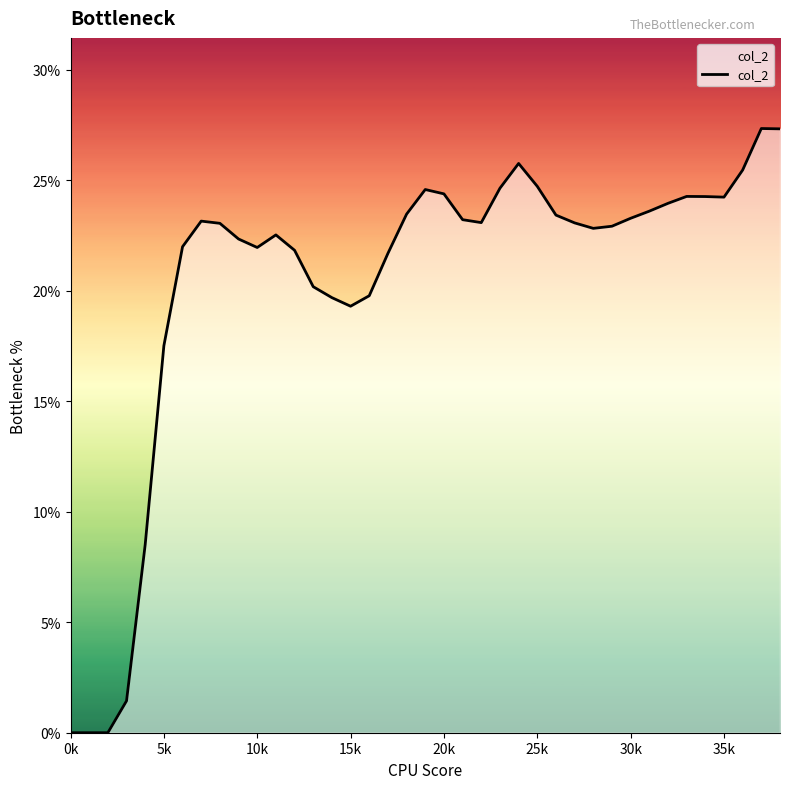

What is the maximum value shown in the chart?

27.3